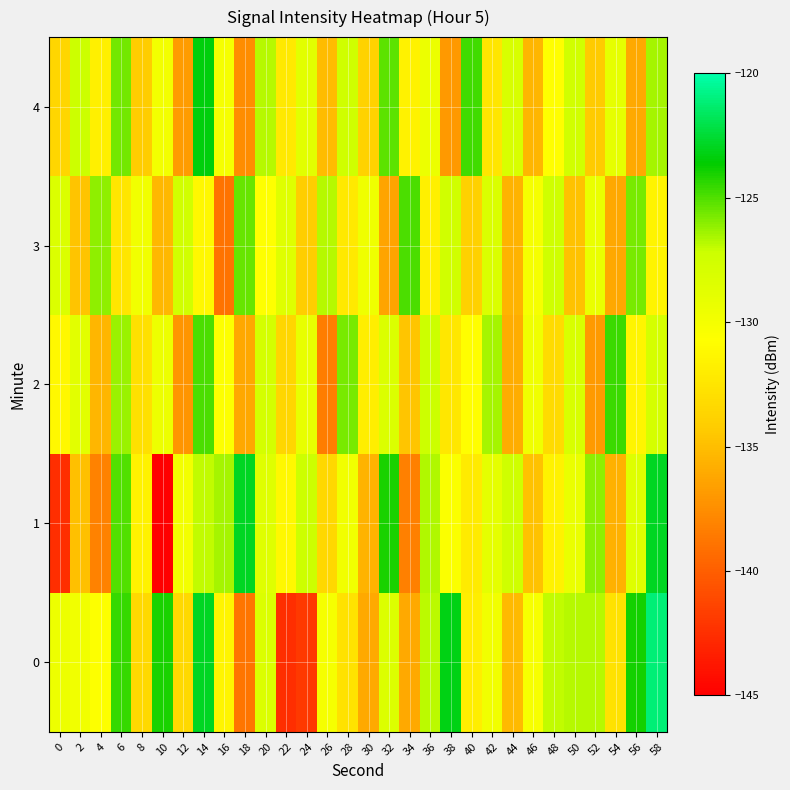

List the series in order of their peak value, highest first.

0, 1, 4, 2, 3